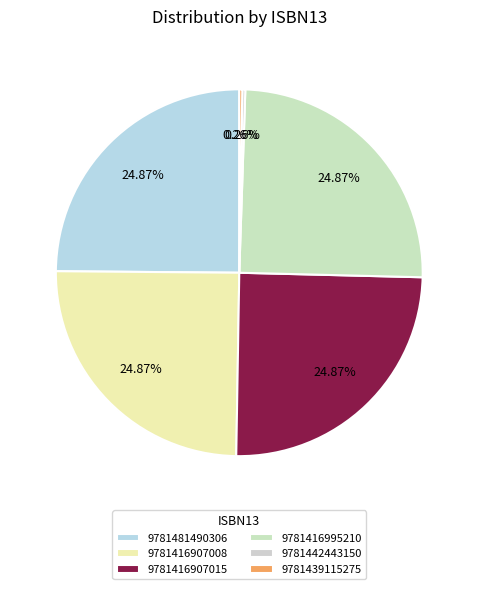

Between 9781416907015 and 9781442443150, which is larger?

9781416907015